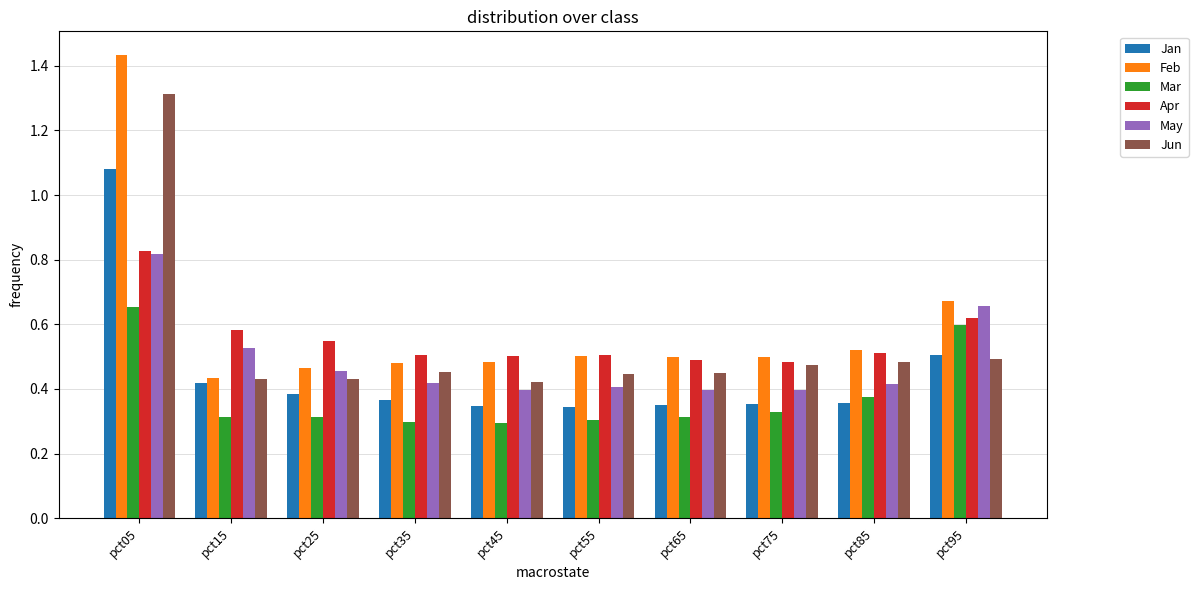

True or false: Apr has a value of 0.7 at pct65.

False